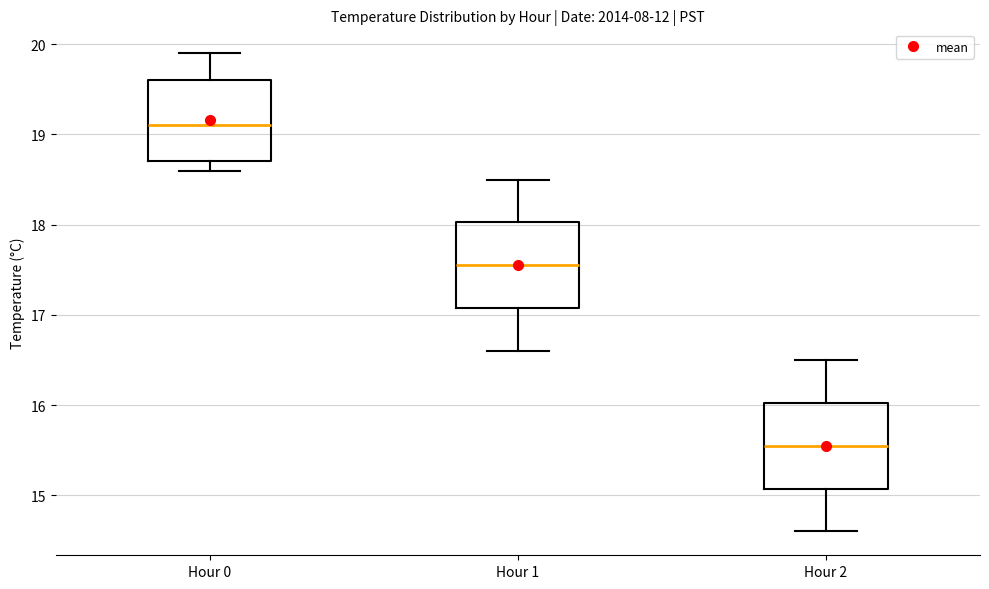

Where is the lower edge of the box for Hour 2 on the y-axis? The values are not printed on the chart, so give them approximately, as read against the axis.

15.1